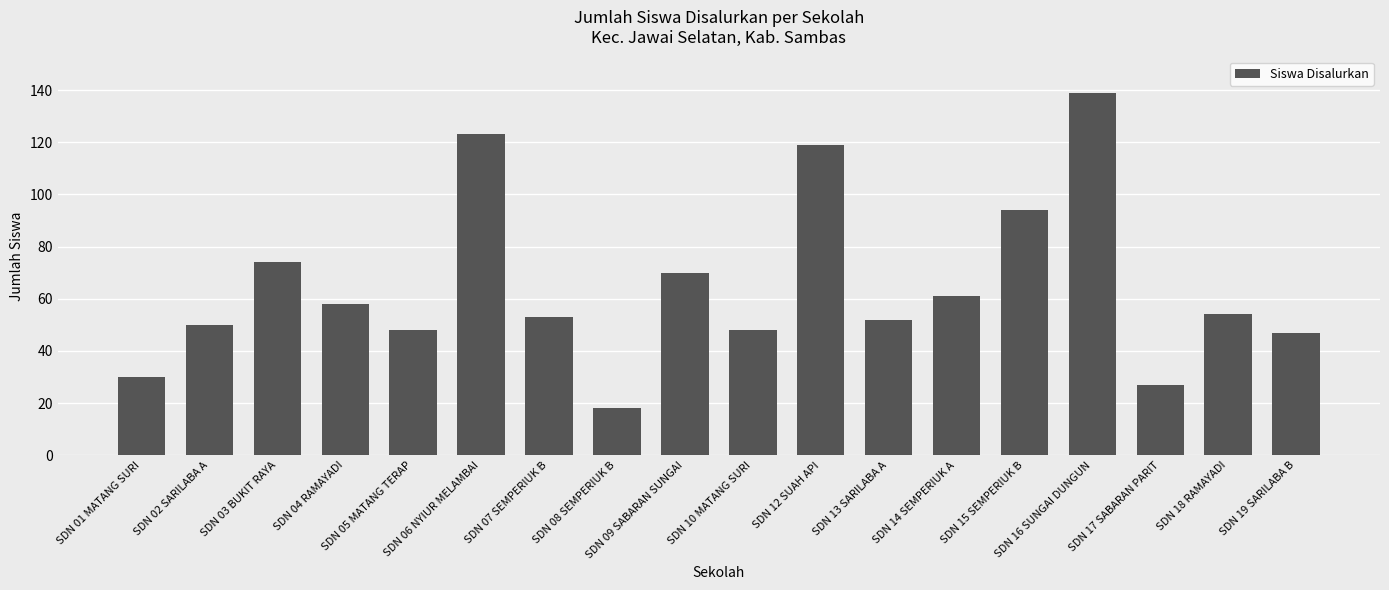

What is the minimum value shown in the chart?

18